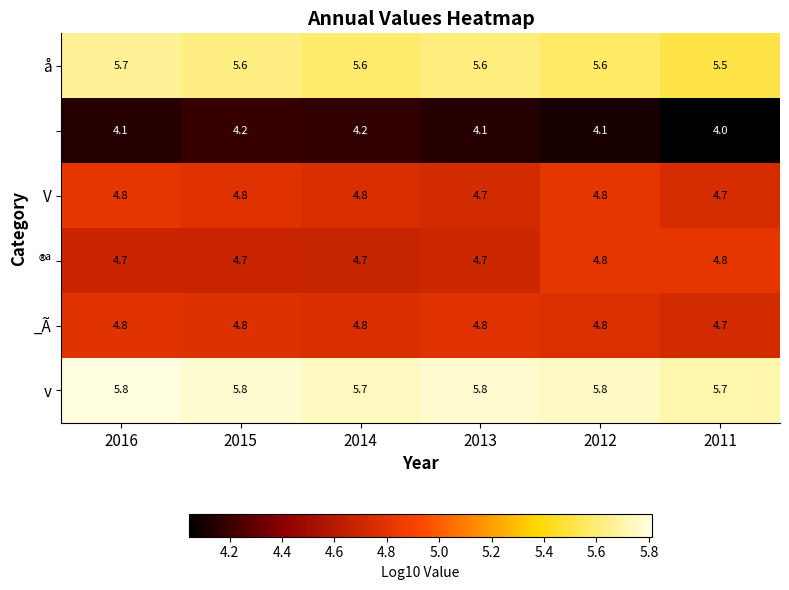

Which category has the lowest value across all series?

2011